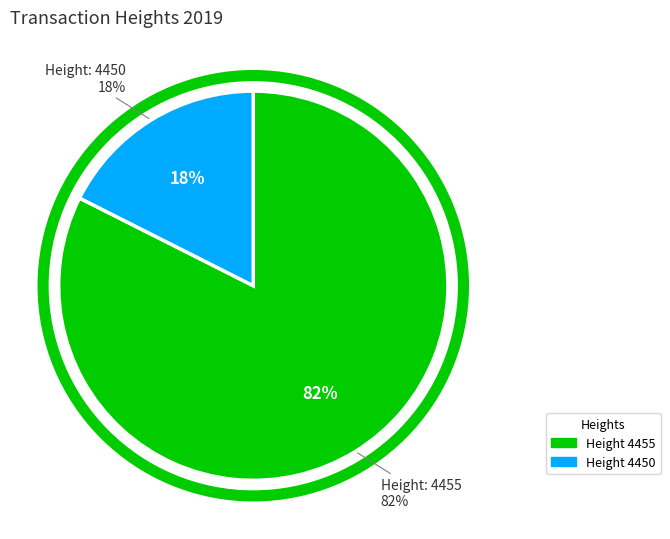

How many slices are in this pie chart?

2